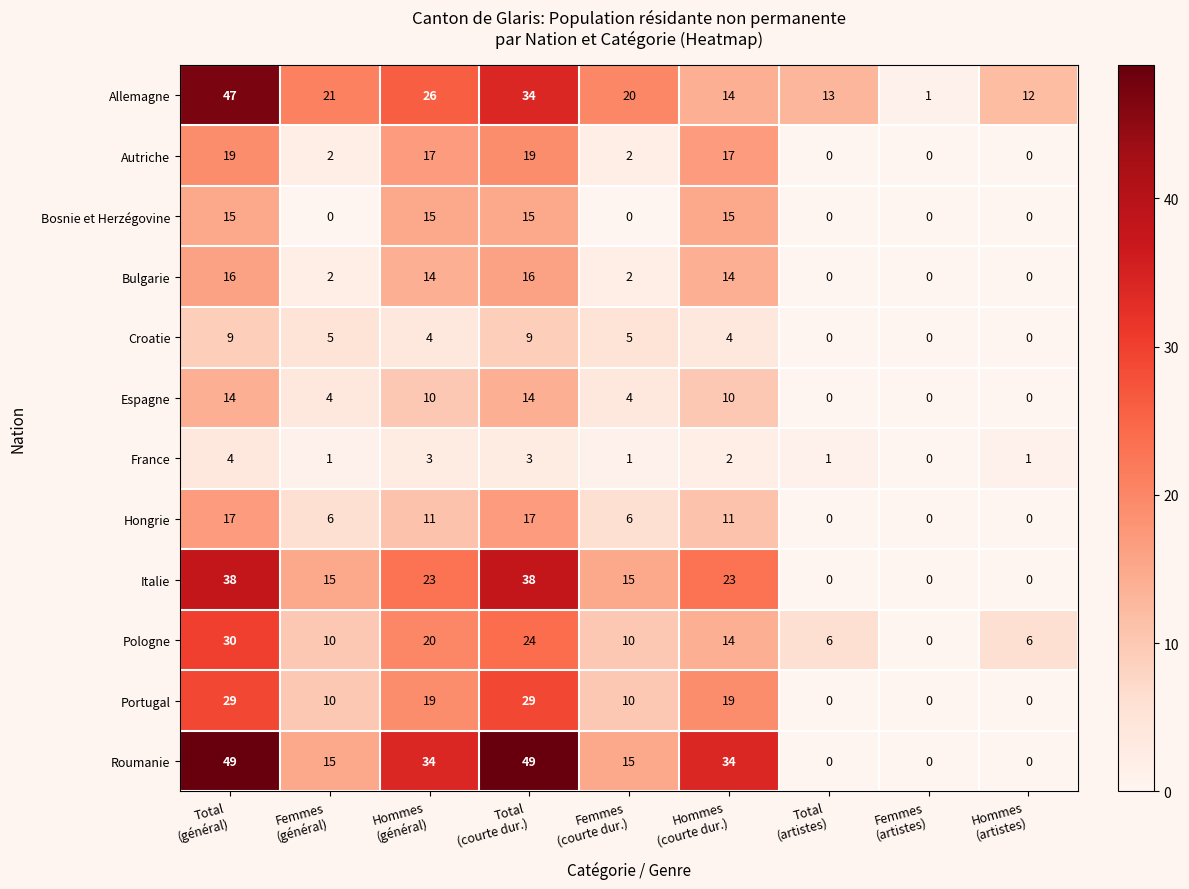

Which series has the widest spread of values?

Roumanie